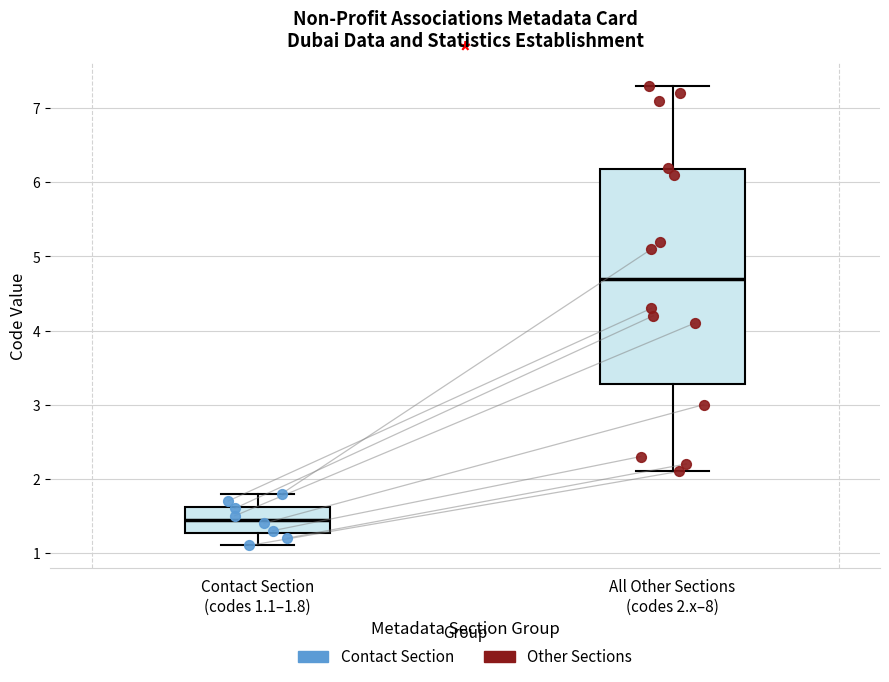

Reading left to right, read every box against the y-axis: the position of its median line, the range the box covers, and the ends of its whiskers. The values are not printed on the chart, so give them approximately, as read against the axis.

Contact Section (codes 1.1–1.8): median 1.5, box 1.3 to 1.6, whiskers 1.1 to 1.8
All Other Sections (codes 2.x–8): median 4.7, box 3.3 to 6.2, whiskers 2.1 to 7.3